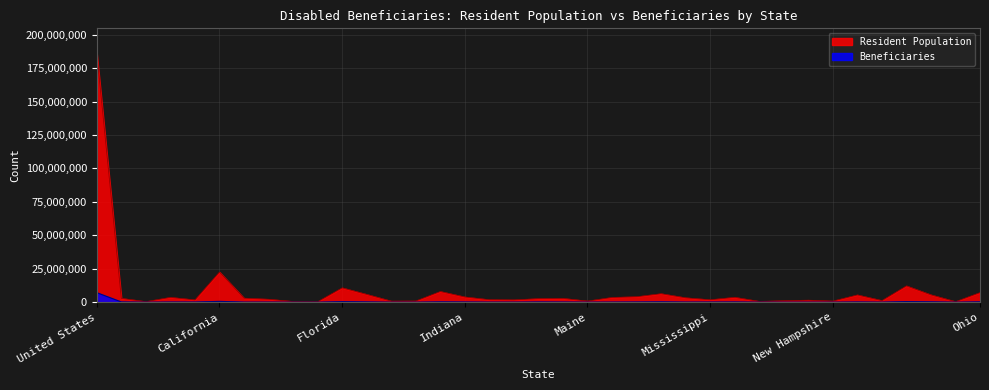

What is the maximum value shown in the chart?

186150307